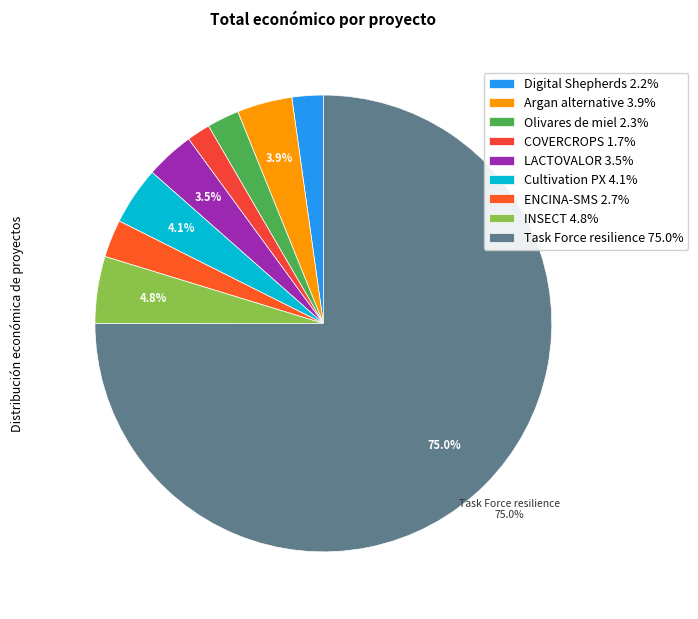

What is the ratio of the value at LACTOVALOR to the value at Olivares de miel?

1.5